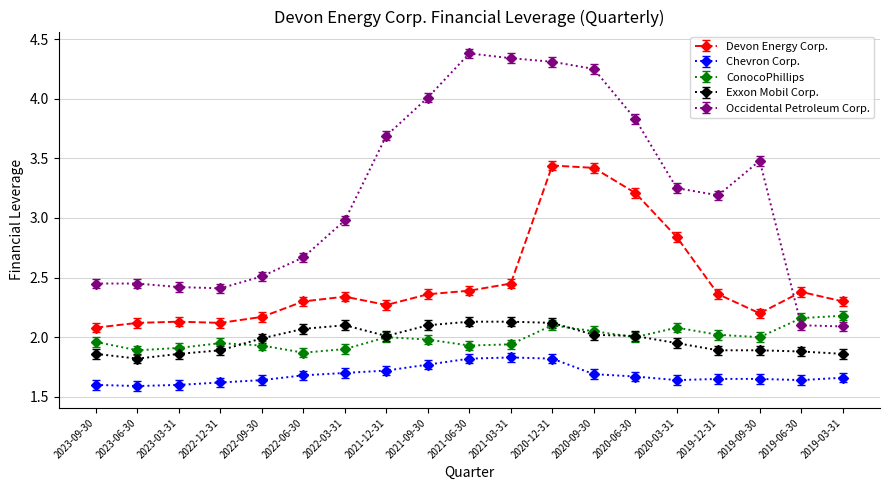

True or false: Exxon Mobil Corp. and Devon Energy Corp. cross at least once.

False